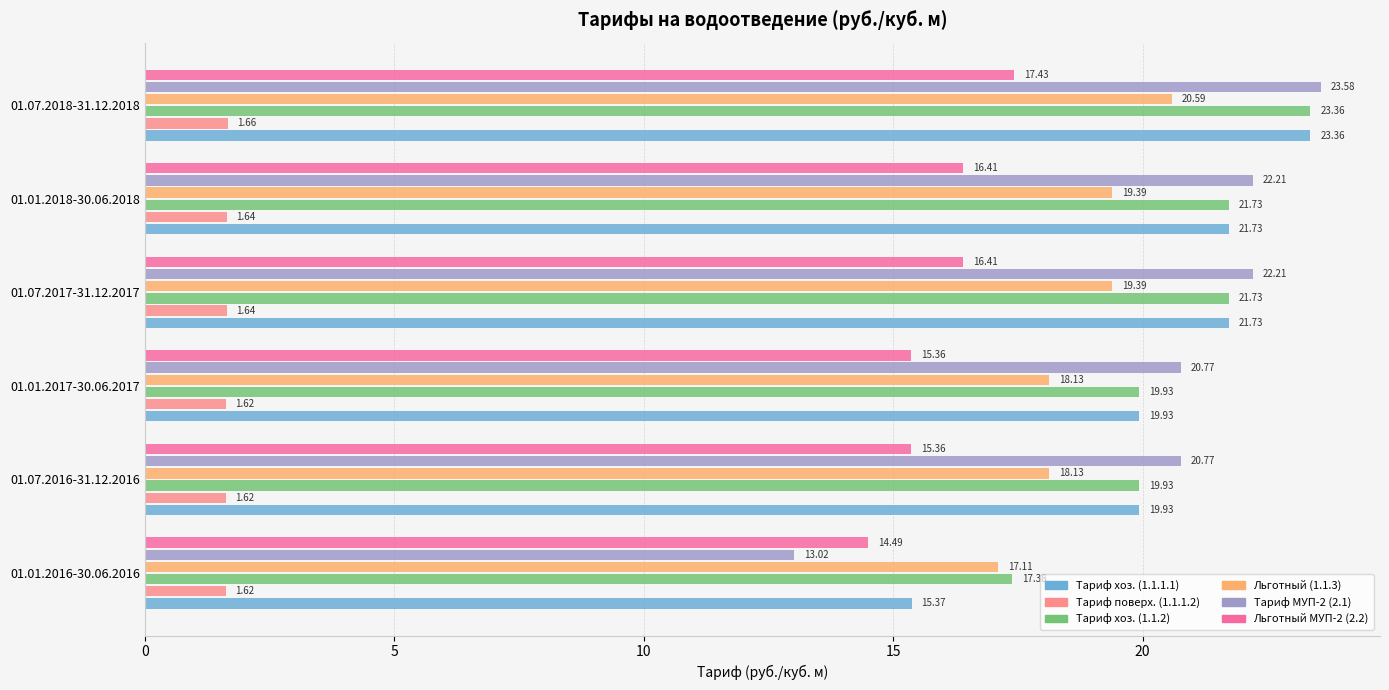

What is the maximum value for Льготный (1.1.3)?

20.6